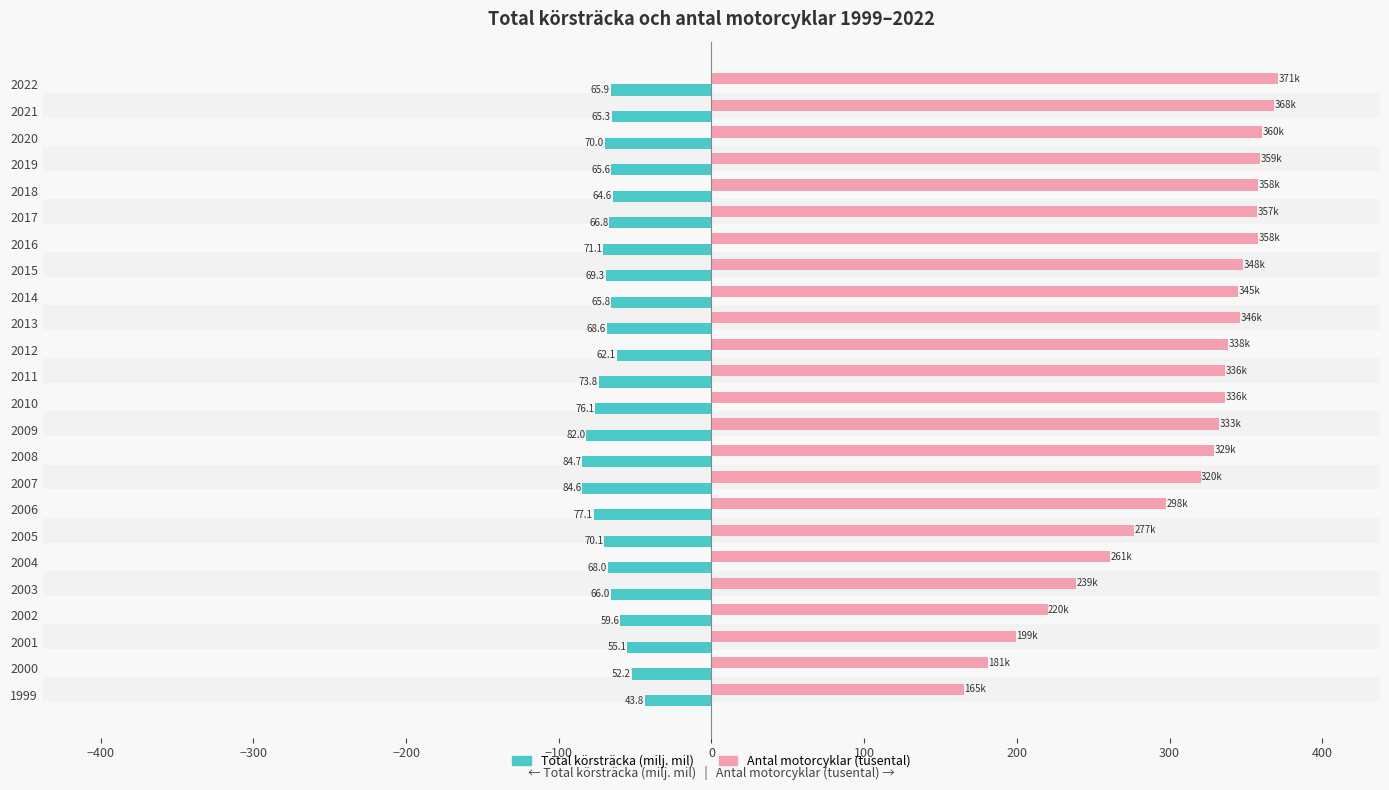

What is the difference between the maximum and minimum values in the Total körsträcka (milj. mil) series?

41.0